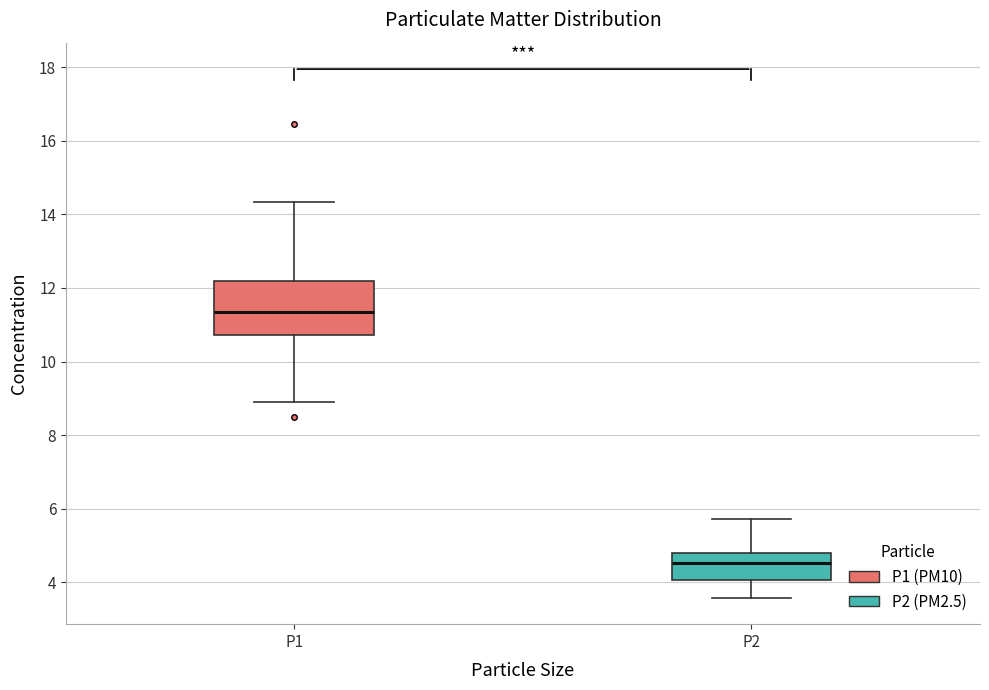

Reading left to right, transcribe this box plot: for each box, give where its median line is, the range the box spans, and where its two whiskers end, as read against the y-axis. The values are not printed on the chart, so give them approximately, as read against the axis.

P1: median 11.4, box 10.8 to 12.2, whiskers 9.0 to 14.4
P2: median 4.6, box 4.0 to 4.8, whiskers 3.6 to 5.8